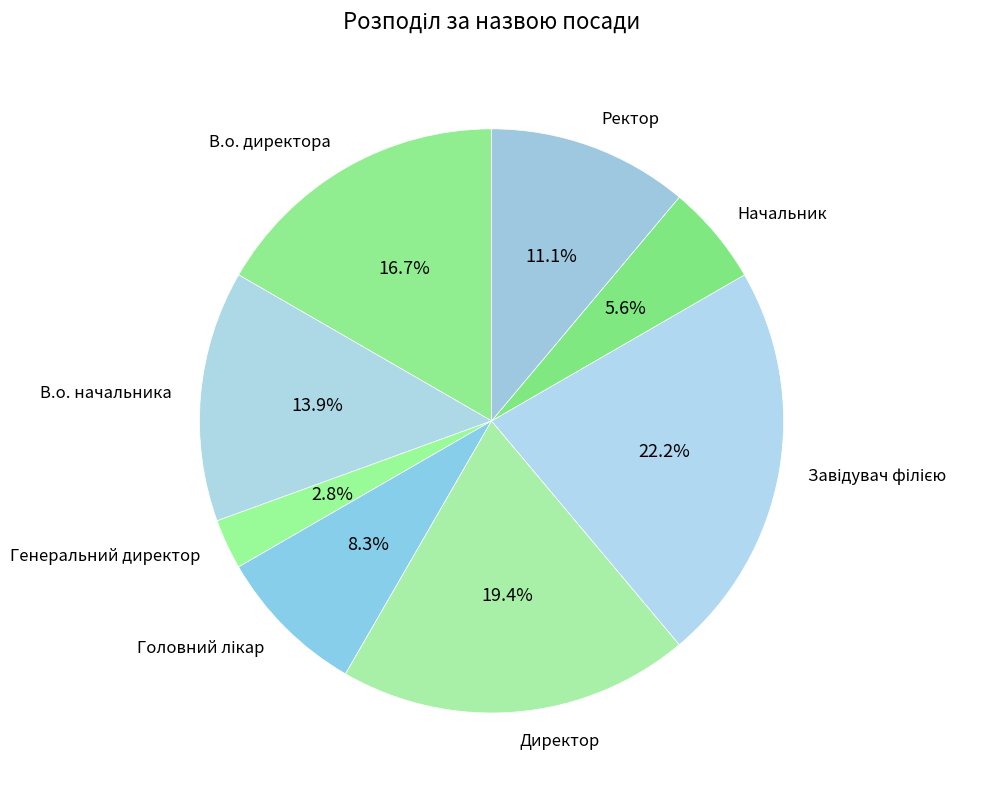

What is the ratio of the value at В.о. директора to the value at Директор?

0.9